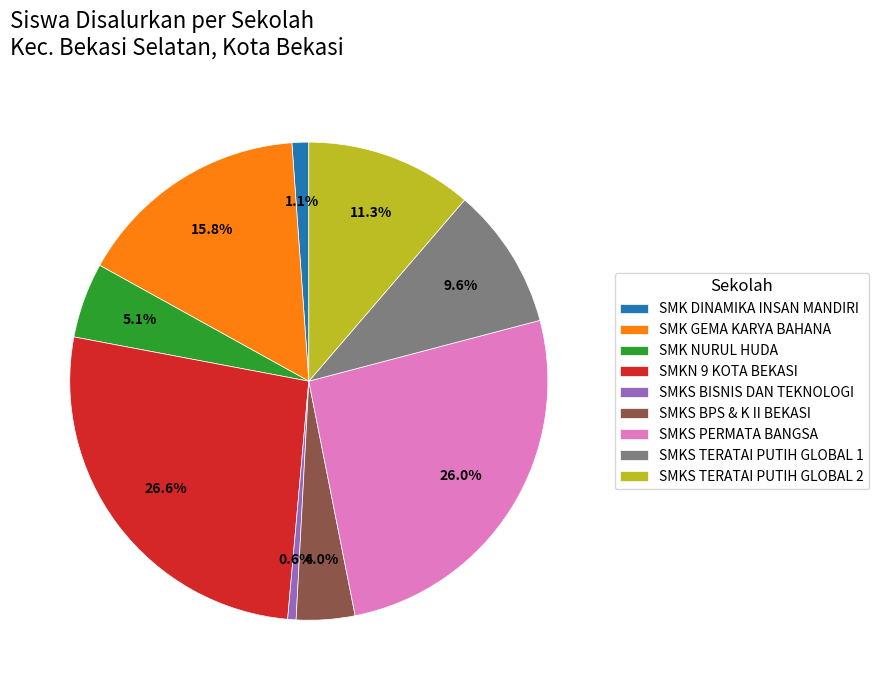

Count the number of slices in the pie.

9